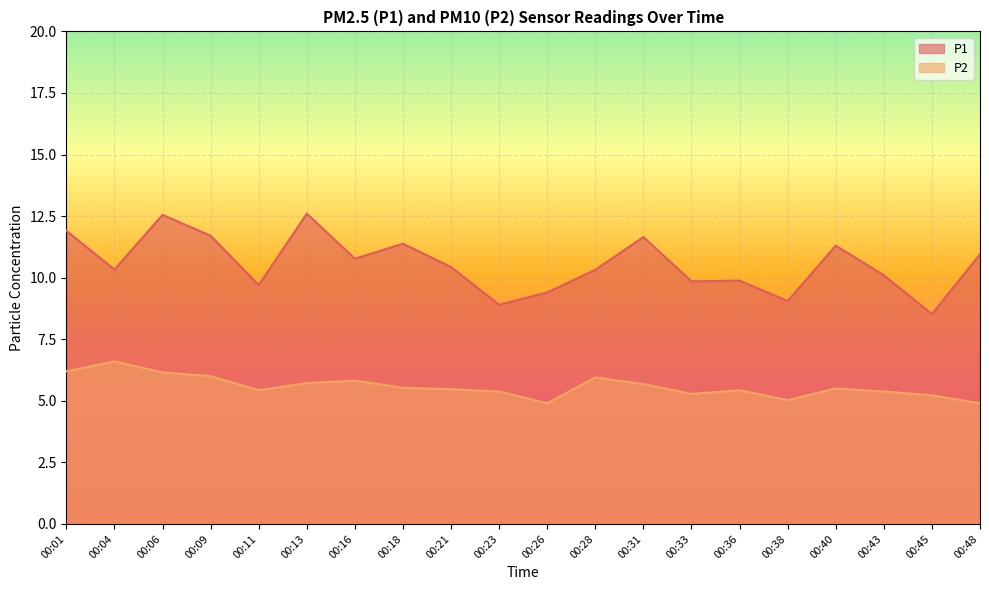

Which has a higher value, 00:38 or 00:11?

00:11